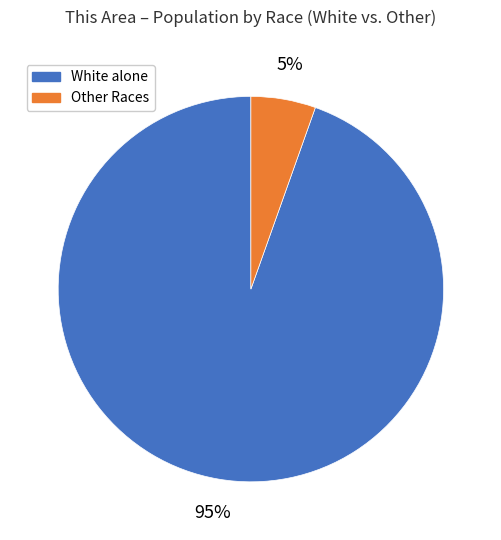

Count the number of slices in the pie.

2